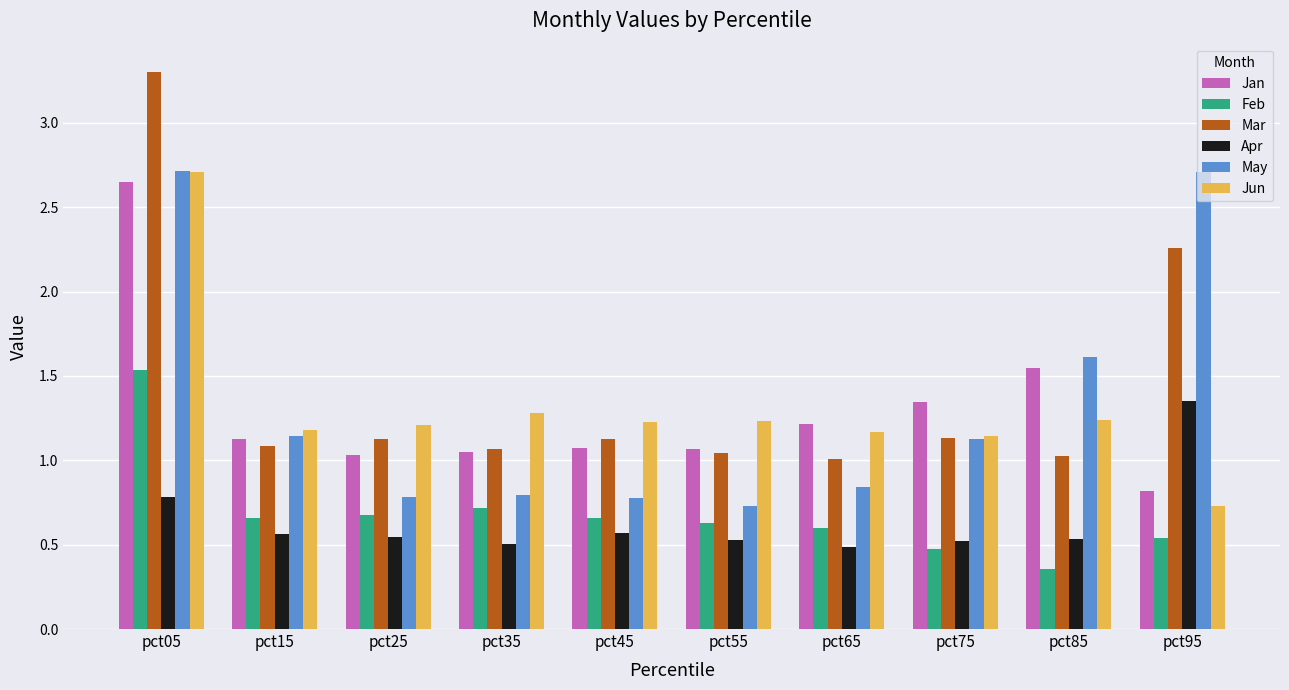

What is the difference between the maximum and minimum values in the Apr series?

0.9